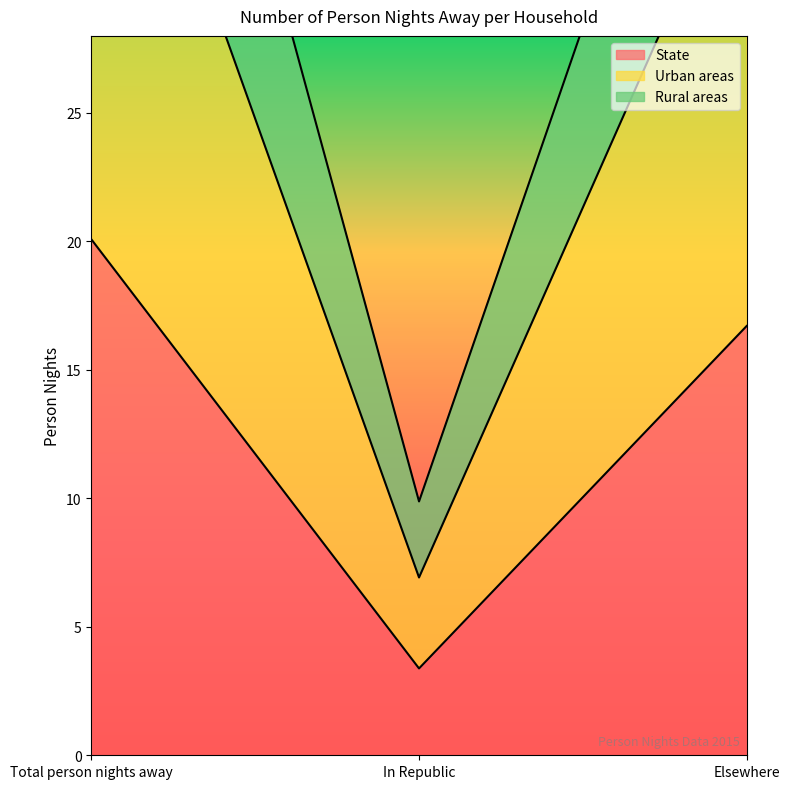

Which category has the highest value across all series?

Total person nights away